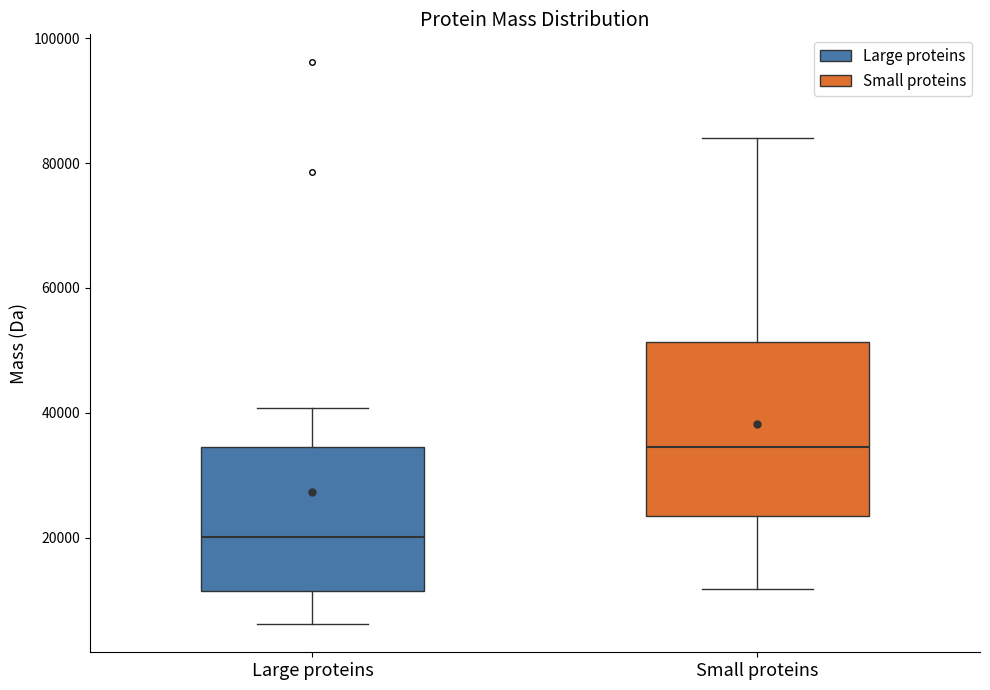

Comparing the boxes themselves (not the whiskers), which one is the tallest?

Small proteins